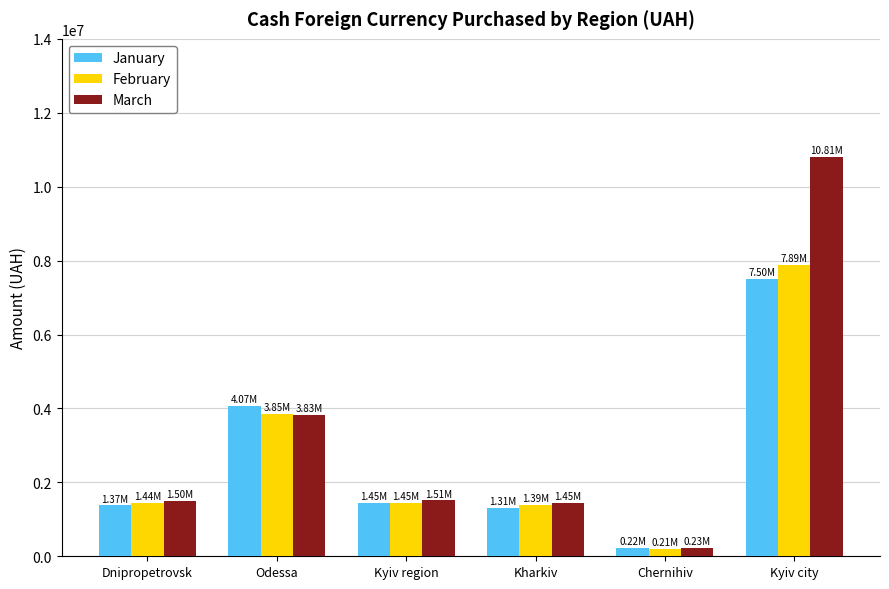

Rank the series by their maximum value, from highest to lowest.

March, February, January